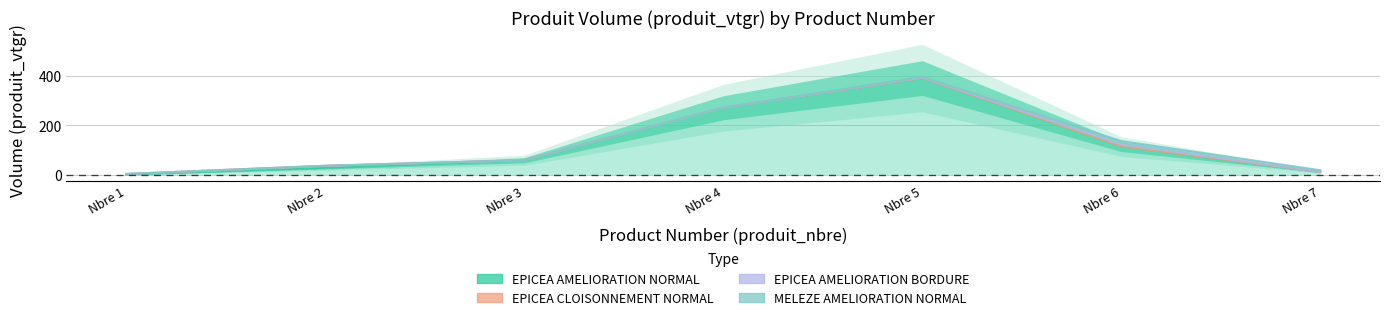

Reading left to right, transcribe all the data shown in this chart.

EPICEA AMELIORATION NORMAL produit_vtgr: 1=0.1	2=27.3	3=58.0	4=270.6	5=391.1	6=113.8	7=10.5
EPICEA CLOISONNEMENT NORMAL produit_vtgr: 1=2.2	2=8.2	3=0.0	4=0.0	5=0.0	6=0.0	7=0.0
EPICEA AMELIORATION BORDURE produit_vtgr: 1=0.0	2=0.0	3=0.0	4=0.0	5=1.9	6=7.5	7=0.0
MELEZE AMELIORATION NORMAL produit_vtgr: 1=0.0	2=0.0	3=0.0	4=0.0	5=2.4	6=14.3	7=7.2